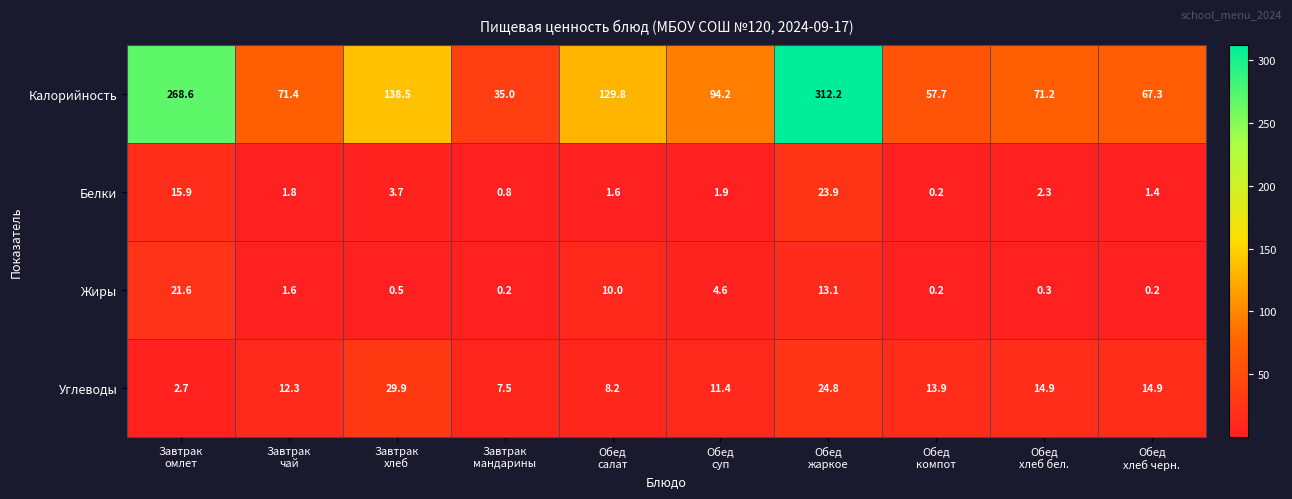

Which series has the widest spread of values?

Калорийность